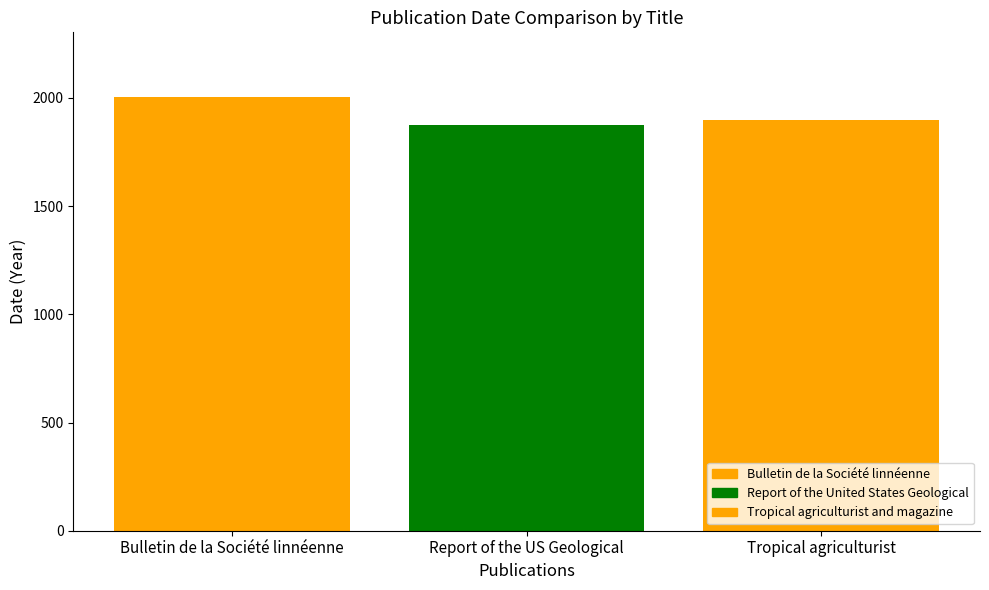

Reading left to right, extract all data points from this chart.

Bulletin de la Société linnéenne=2003	Report of the US Geological=1873	Tropical agriculturist=1898